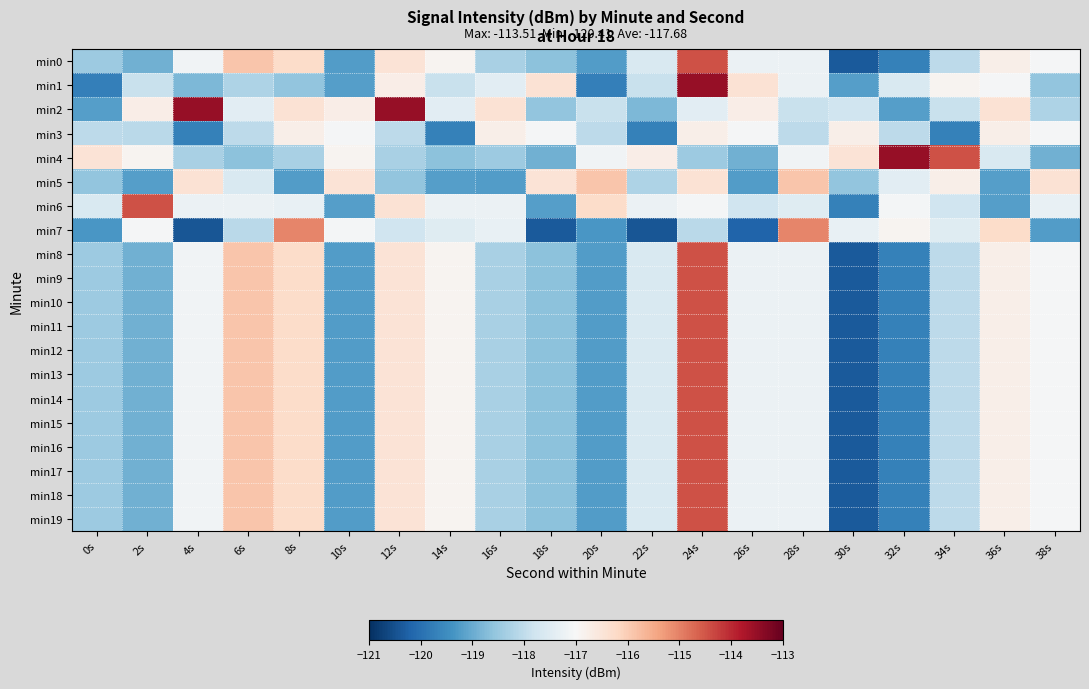

Which label corresponds to the largest value in the chart?

24s